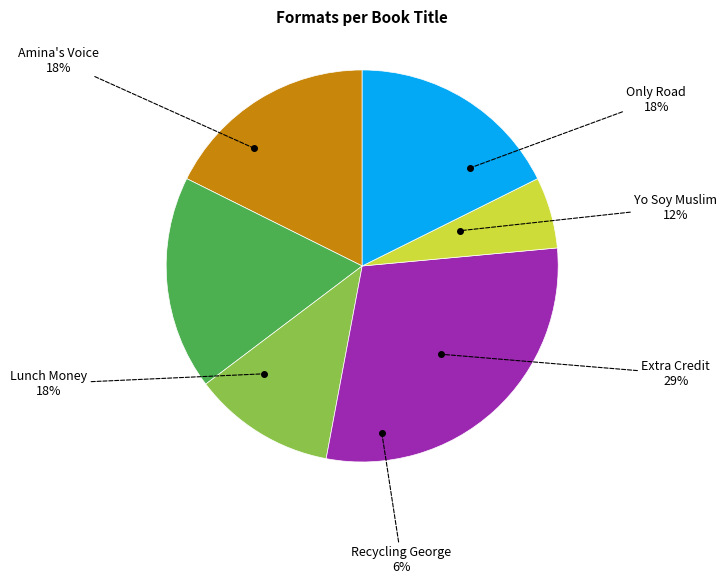

Count the number of slices in the pie.

6